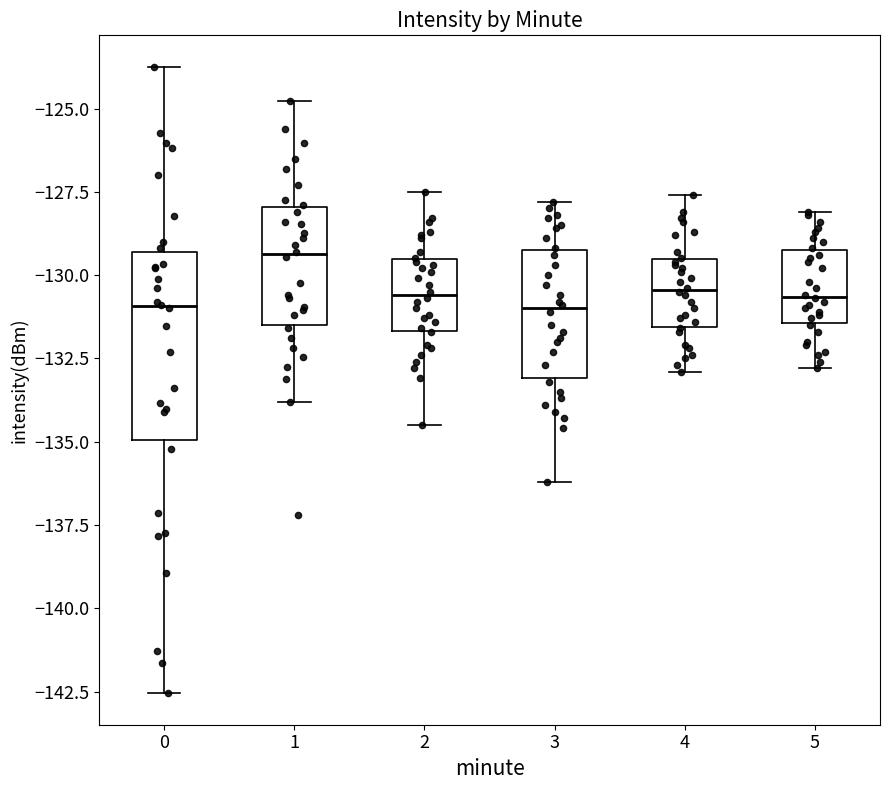

Which box is the tallest, from its lower edge to its upper edge?

0